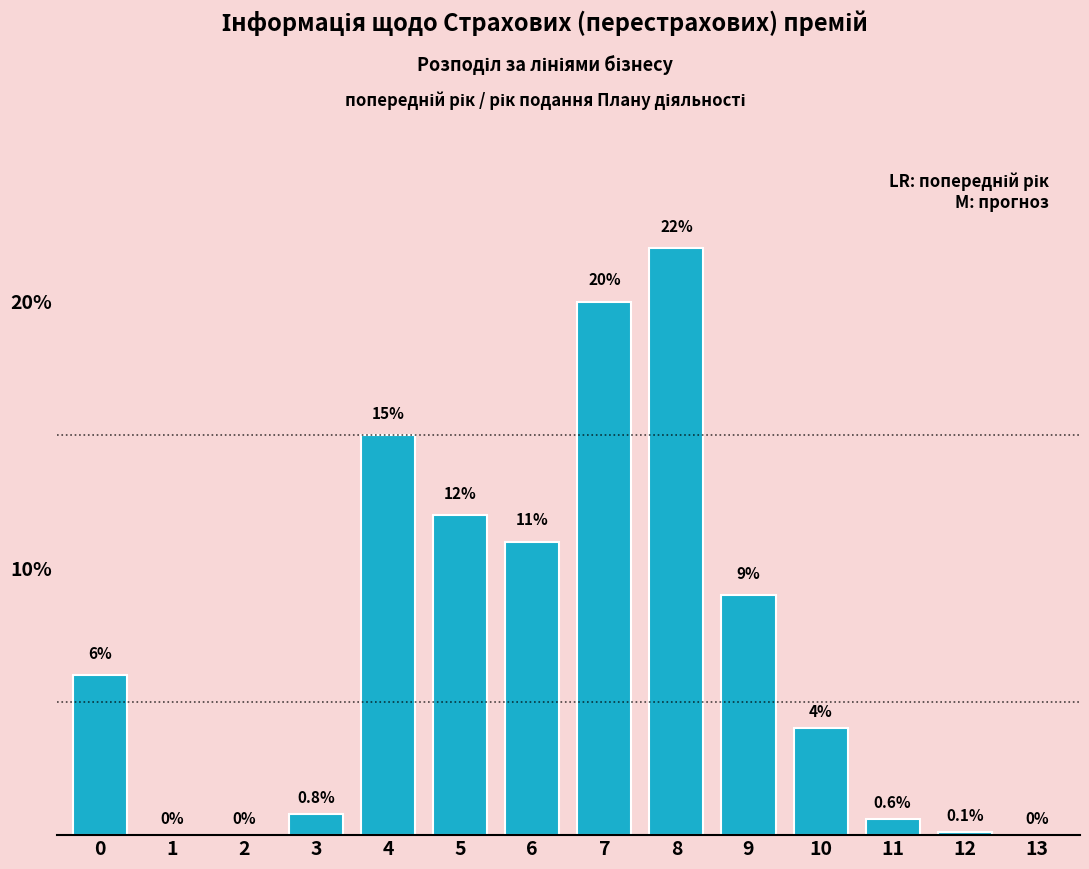

Reading left to right, extract all data points from this chart.

0=6.0	1=0.0	2=0.0	3=0.8	4=15.0	5=12.0	6=11.0	7=20.0	8=22.0	9=9.0	10=4.0	11=0.6	12=0.1	13=0.0